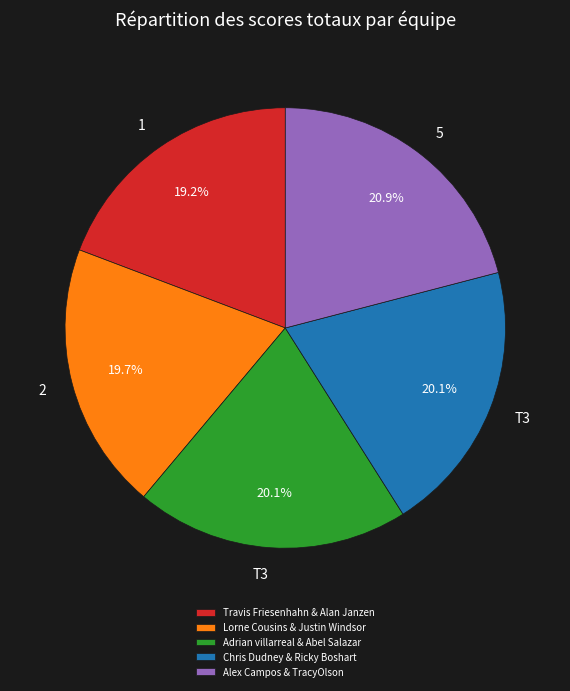

Is there any slice that represents more than half of the pie?

No